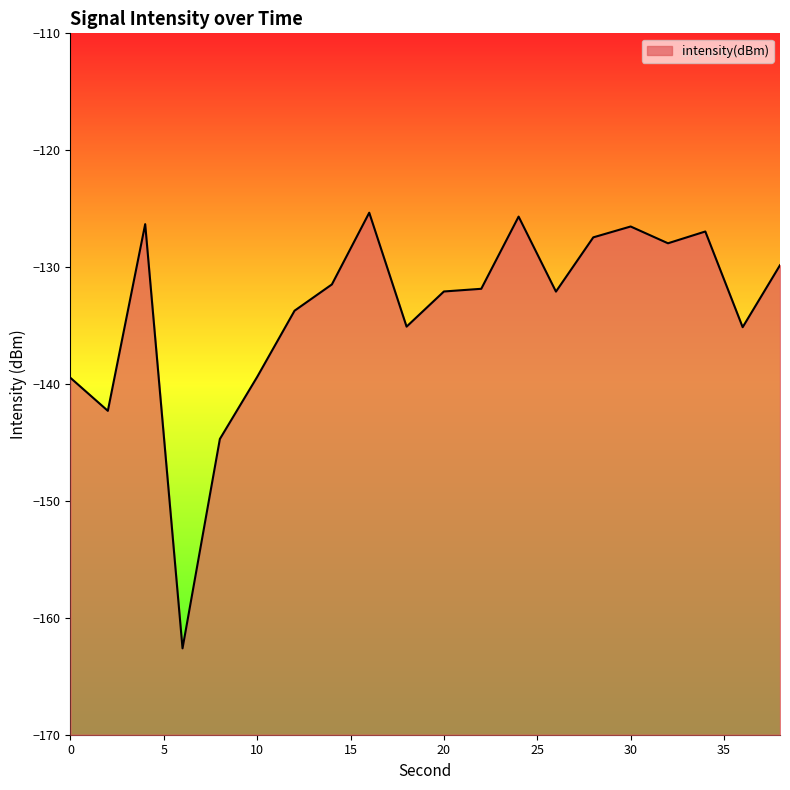

What is the sum of the values at 8 and 0?

-284.2